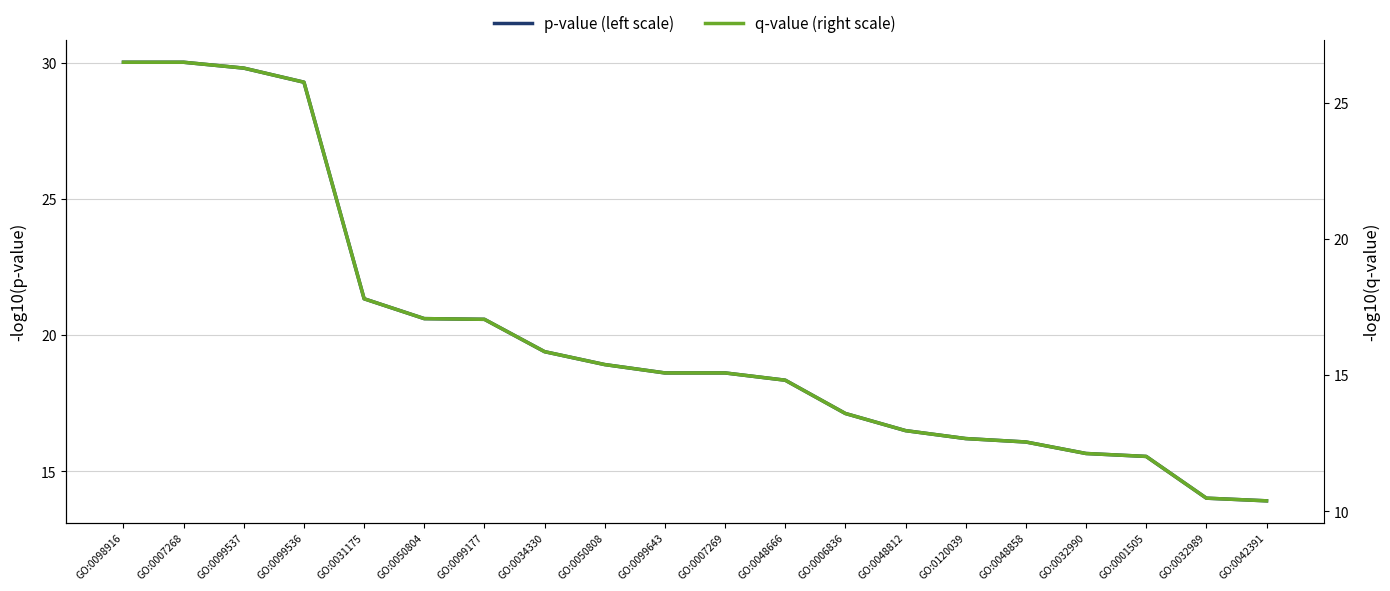

Between GO:0031175 and GO:0032990, which series saw the biggest shift?

q-value (right scale)